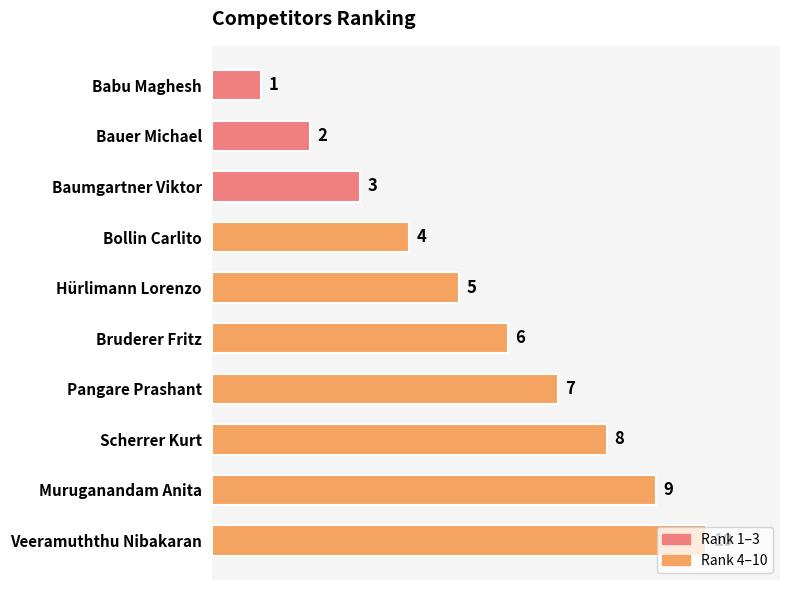

What is the ratio of the value at Bauer Michael to the value at Hürlimann Lorenzo?

0.4